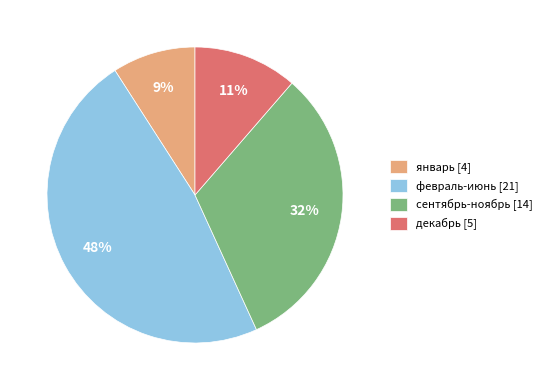

Which slice is the smallest?

январь [4]